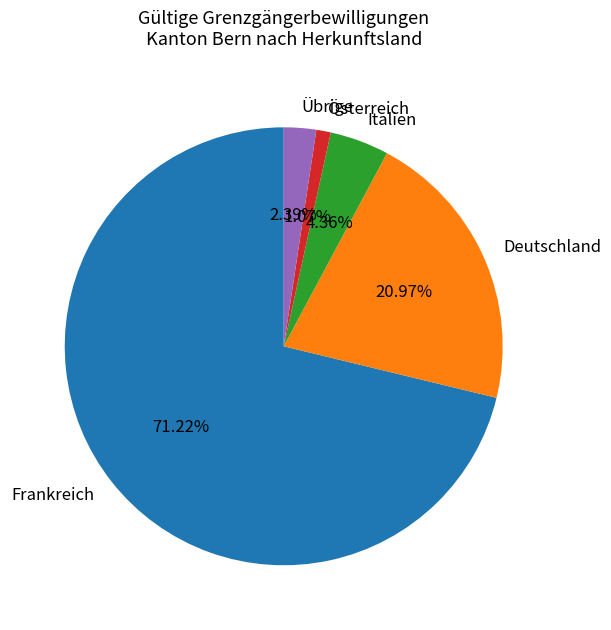

Count the number of slices in the pie.

5